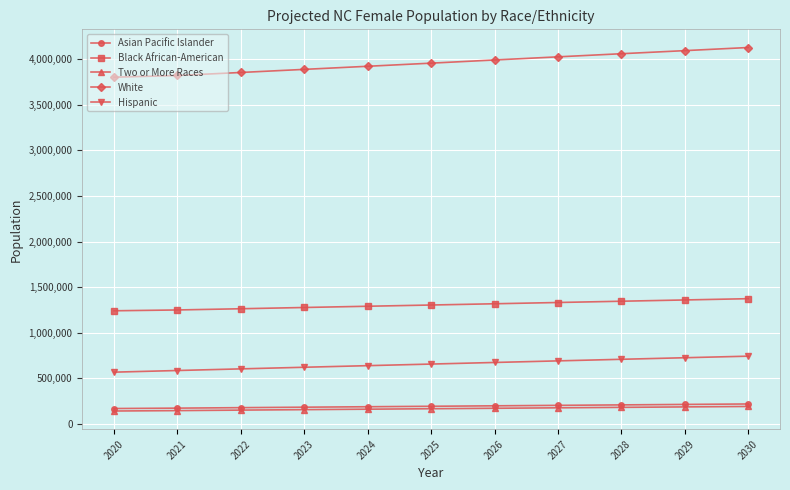

What is the value of the Asian Pacific Islander point at the 11th from the left?

220428